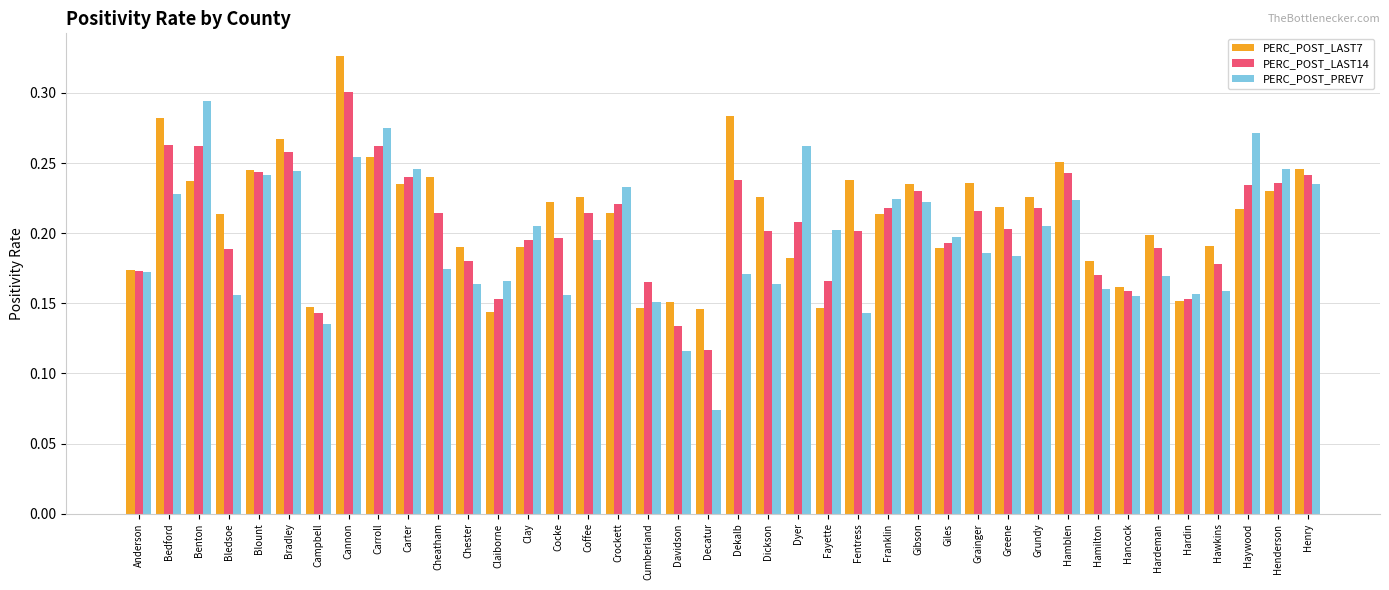

Which series has the largest range (max minus min)?

PERC_POST_PREV7